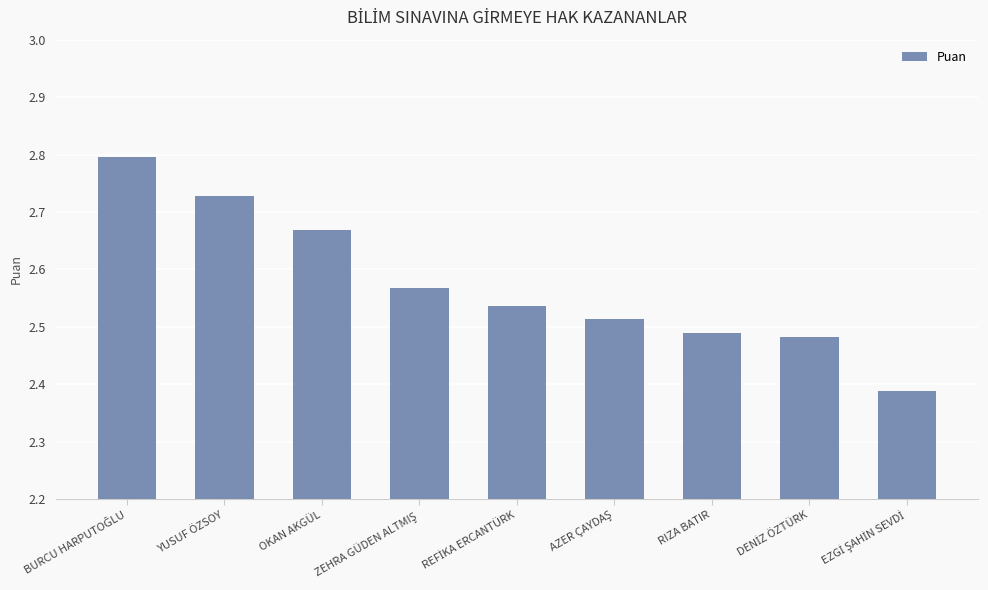

How many values are between 2 and 3?

9